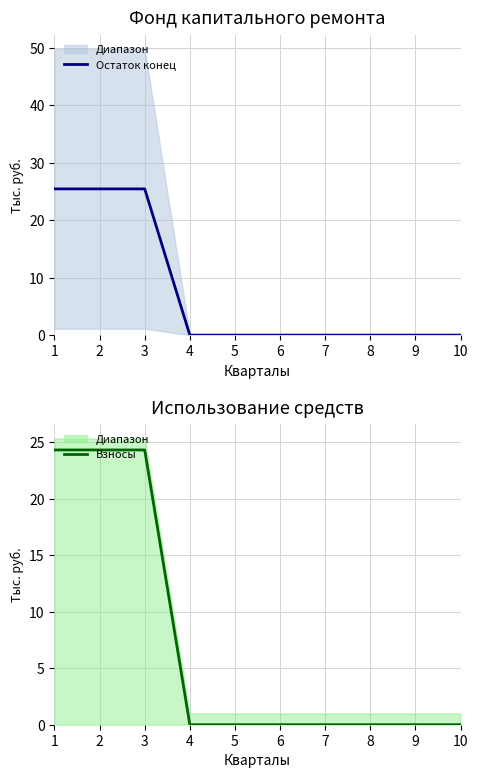

True or false: Остаток конец and Взносы intersect in this chart.

False